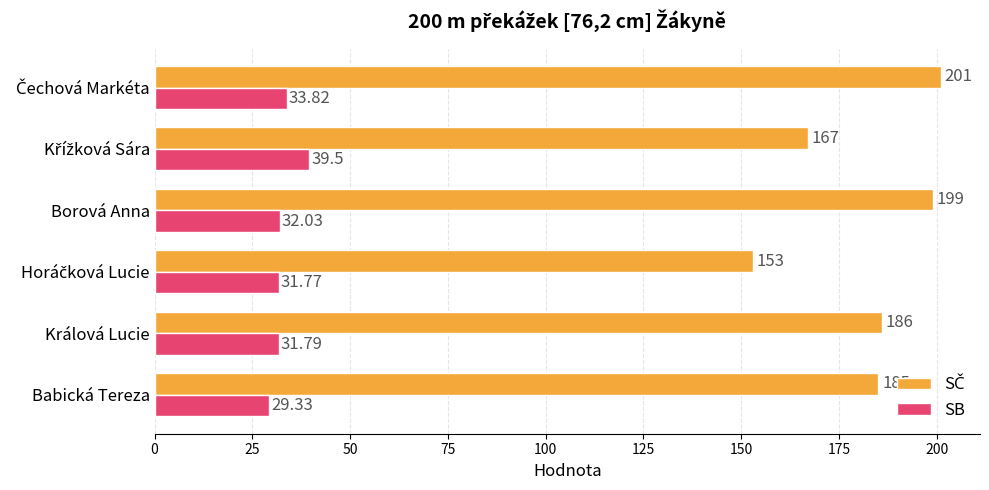

Which category has the lowest value in the SB series?

Babická Tereza